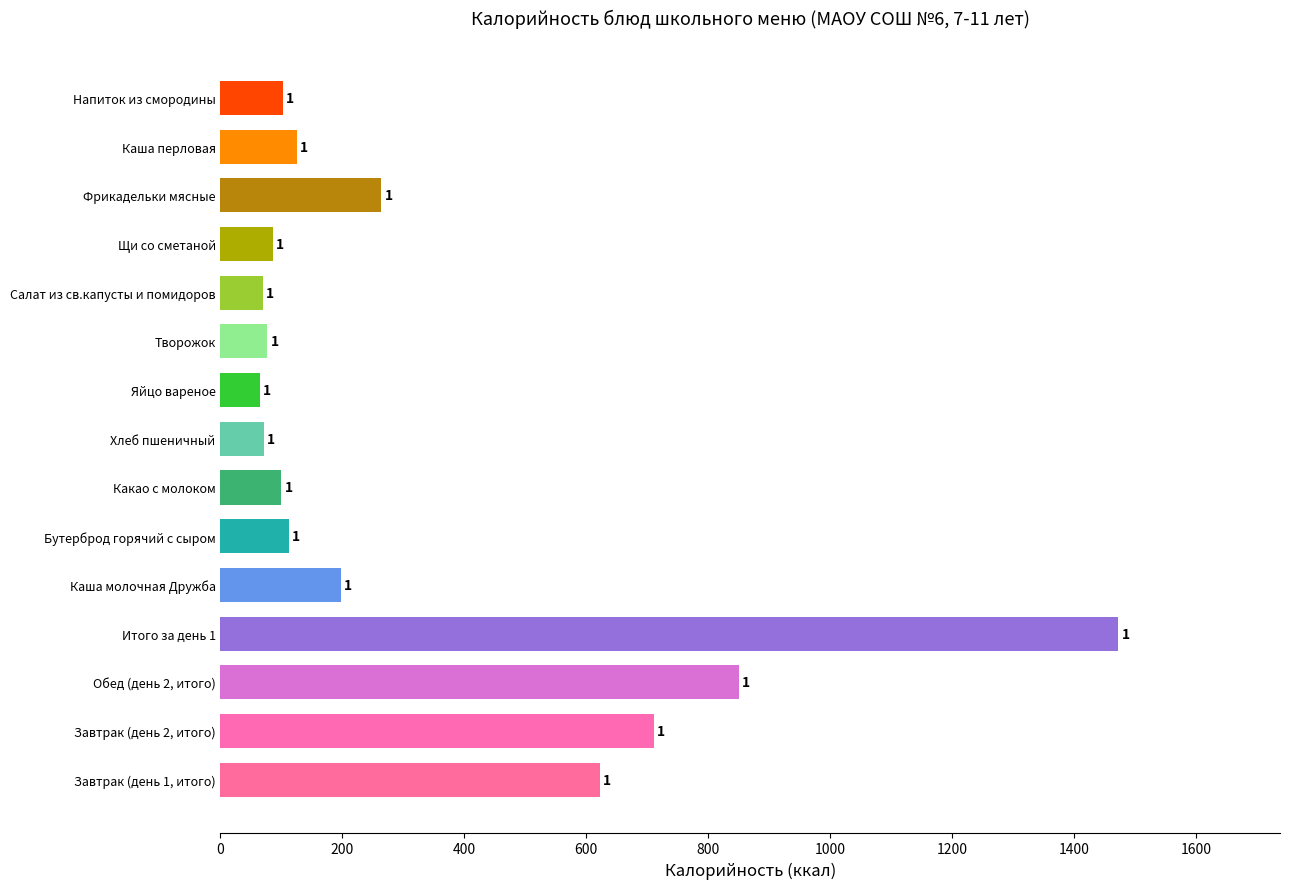

Which has a higher value, Щи со сметаной or Итого за день 1?

Итого за день 1